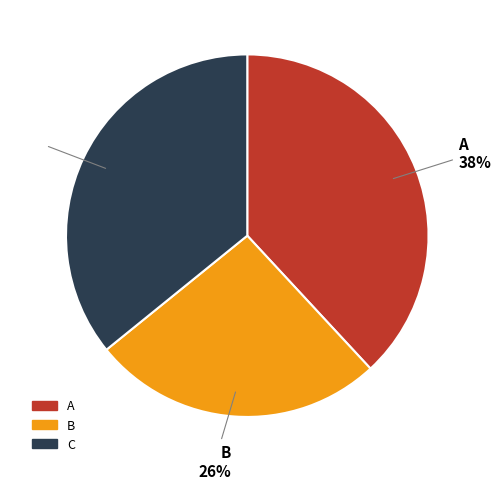

To the nearest percent, what is the difference between the largest and smallest slice percentages?

12%